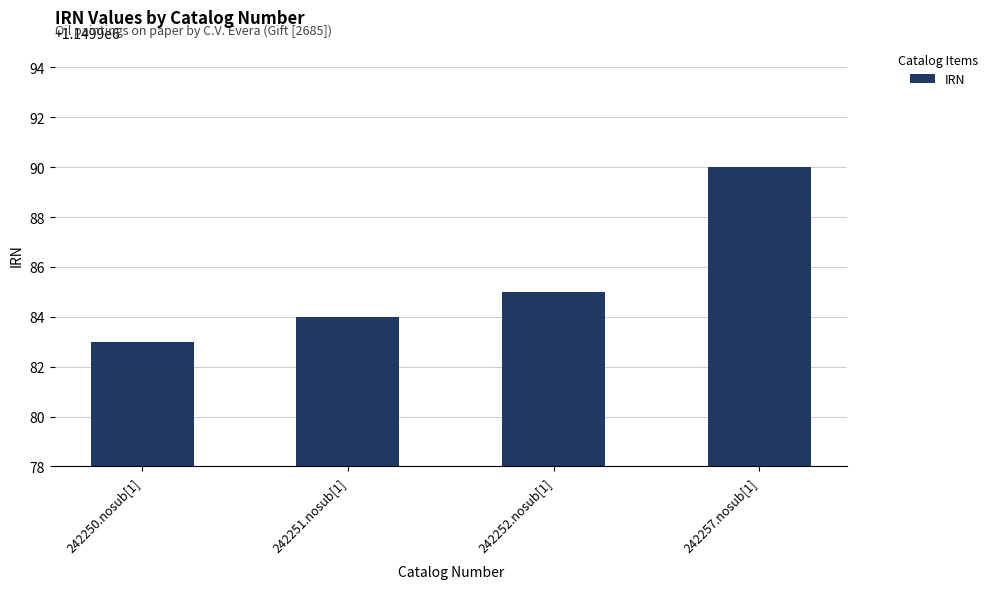

At which category does the chart reach its peak across all series?

242257.nosub[1]